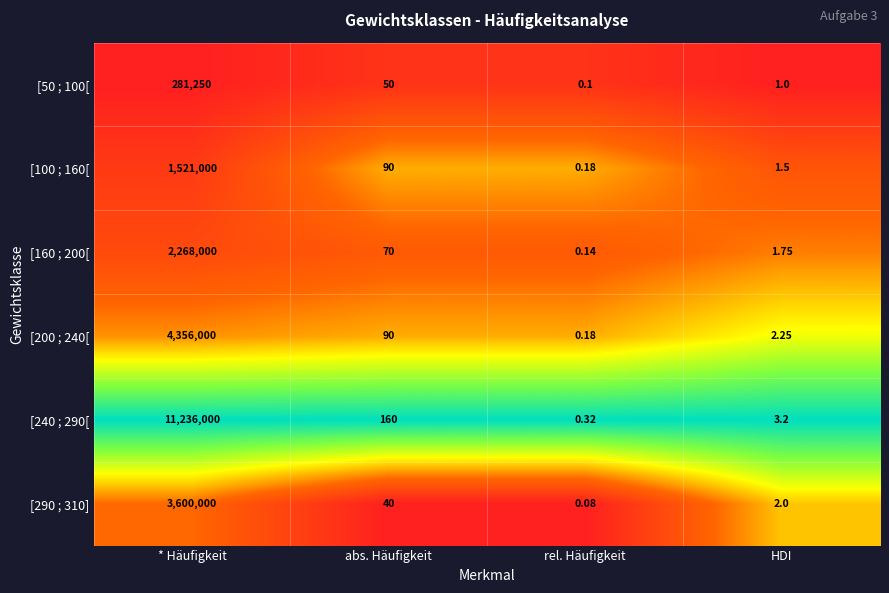

At which label does [200 ; 240[ first exceed 90?

* Häufigkeit